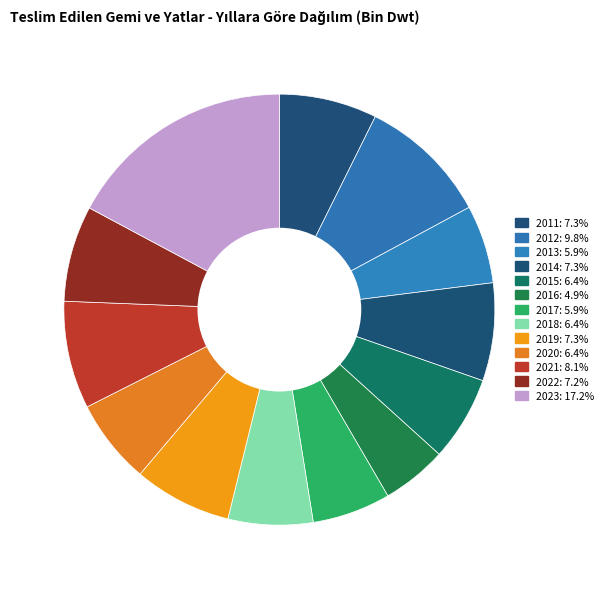

To the nearest percent, what is the difference between the 2016 and 2013 slice percentages?

1%